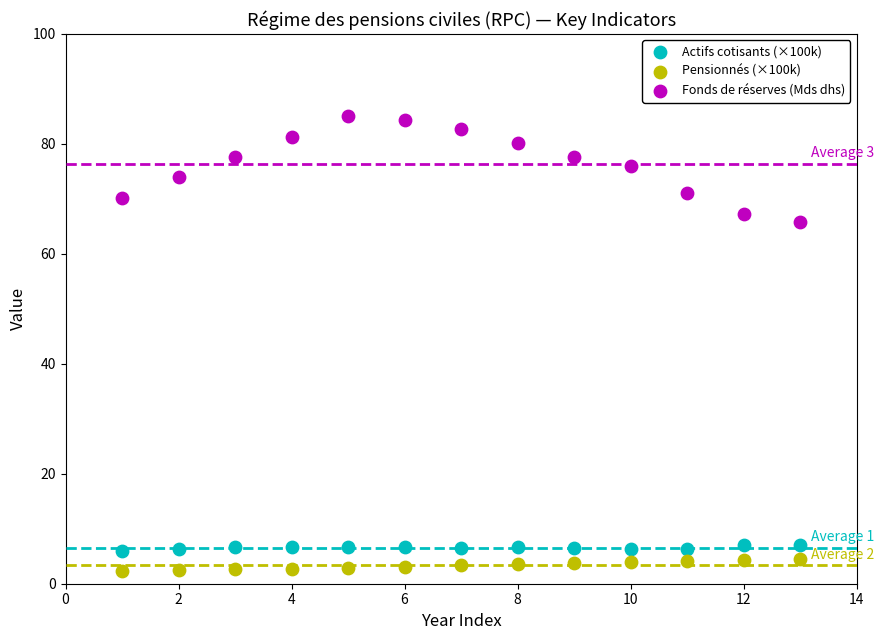

Which series contains the highest Y value?

Fonds de réserves (Mds dhs)